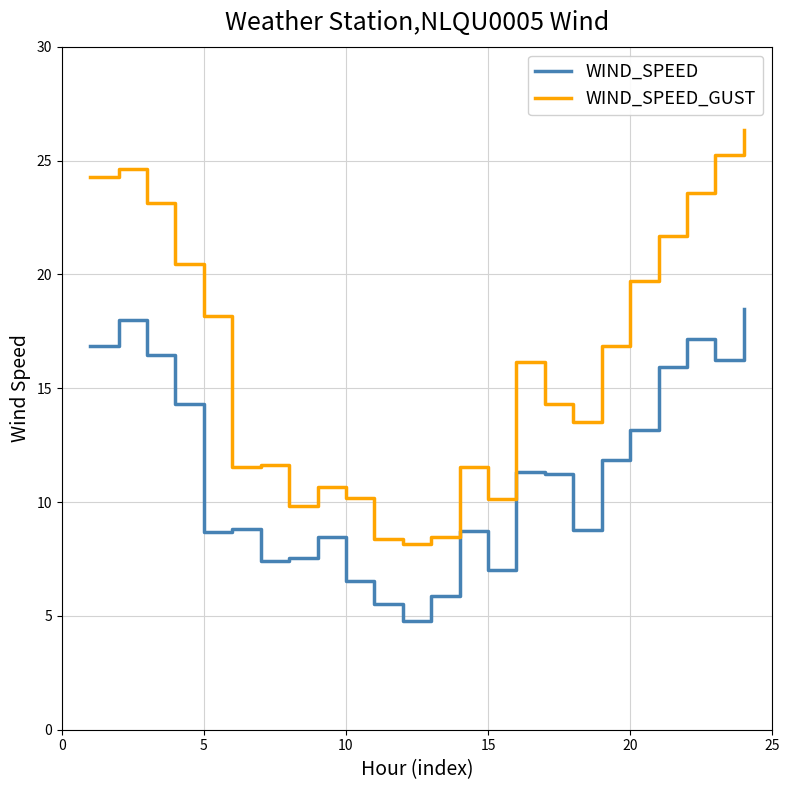

Which series has the largest total across all categories?

WIND_SPEED_GUST